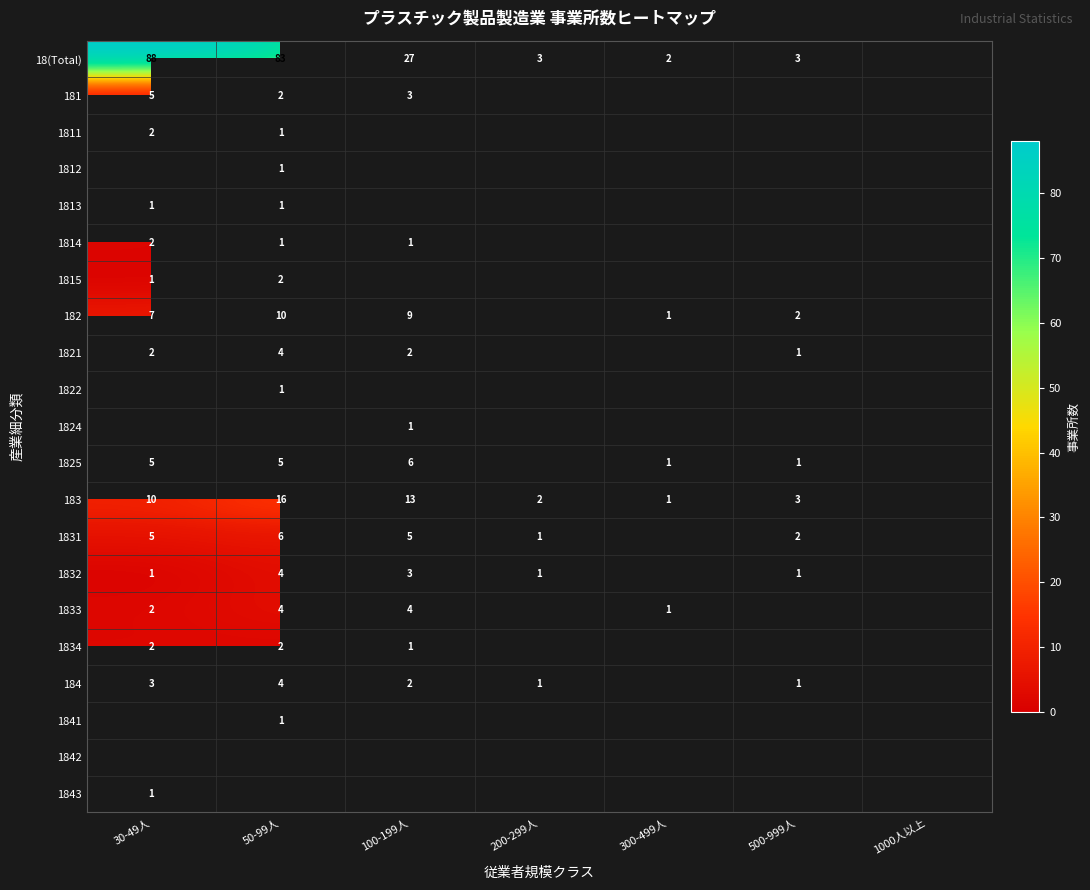

True or false: 184 has a value of 1 at 200-299人.

True